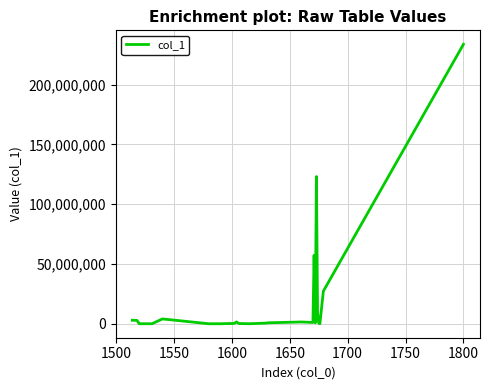

What is the greatest value displayed?

233829268